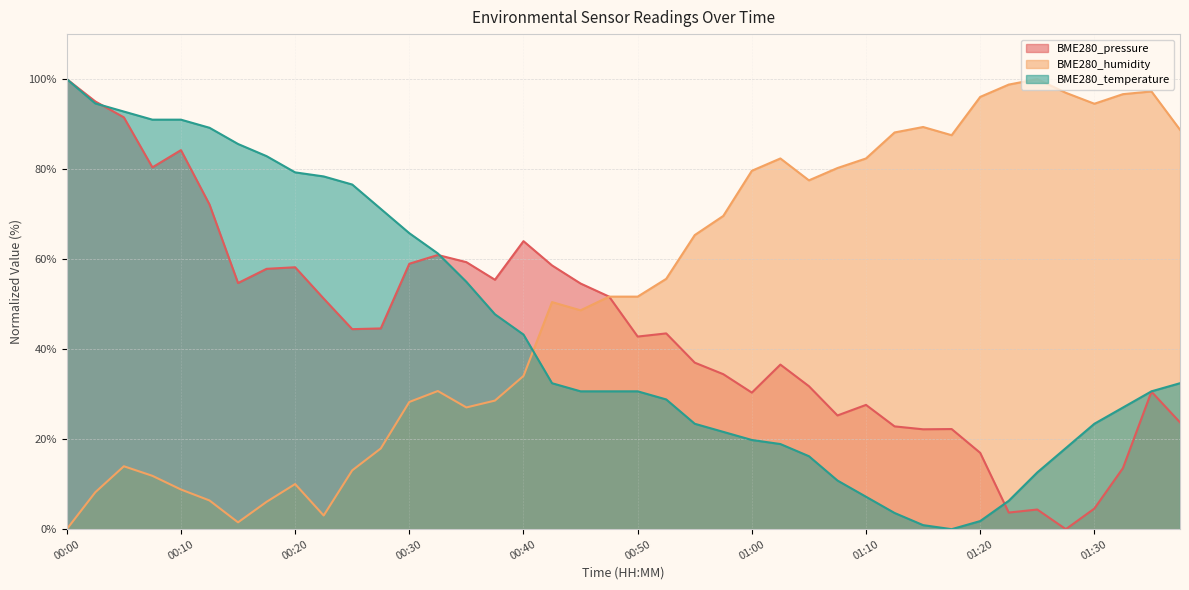

Which category has the highest value in the BME280_pressure series?

00:00